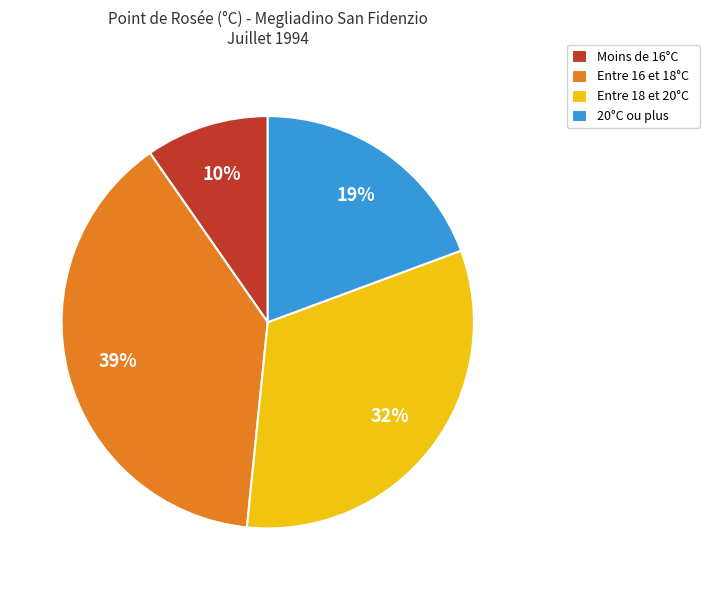

What is the largest slice in the pie chart?

Entre 16 et 18°C